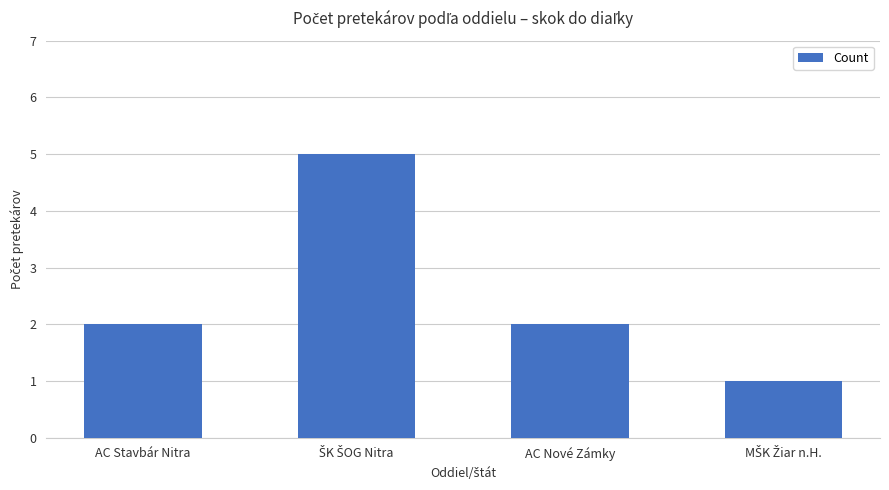

What is the ratio of the value at AC Stavbár Nitra to the value at AC Nové Zámky?

1.0